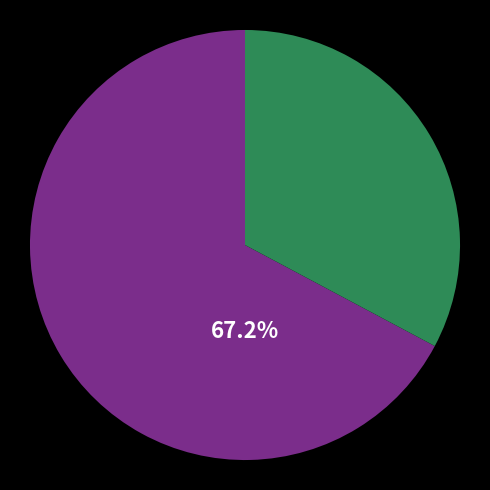

How many segments does this pie chart have?

2